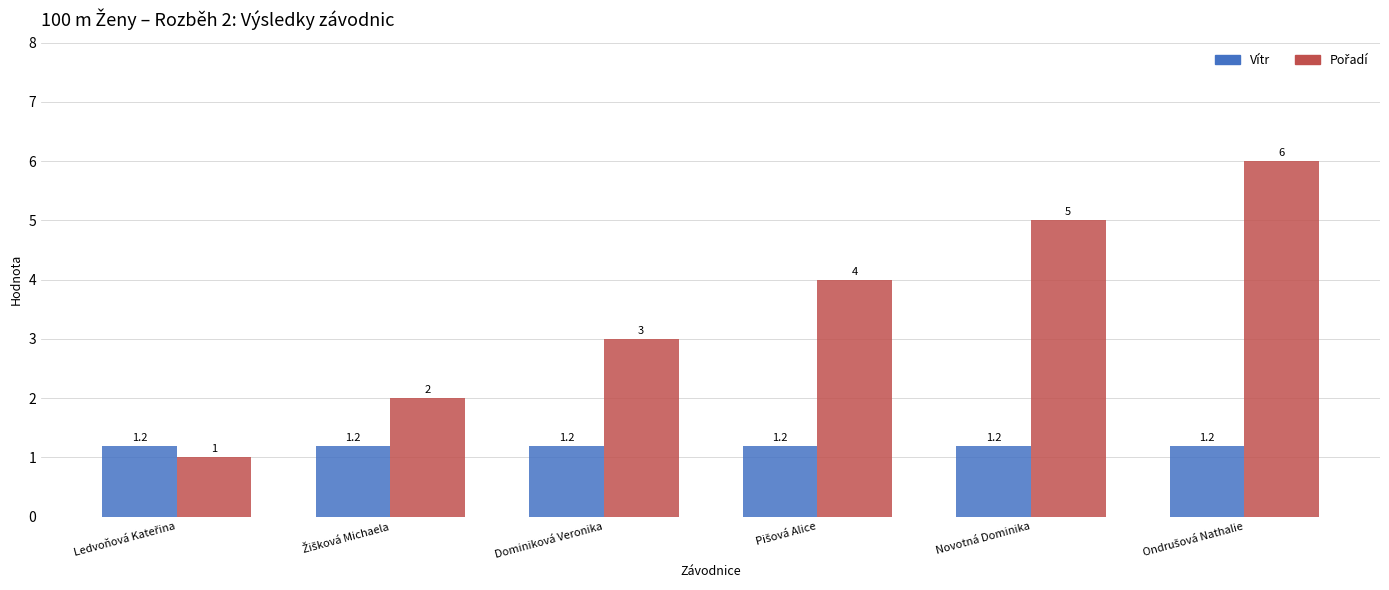

What is the greatest value displayed?

6.0